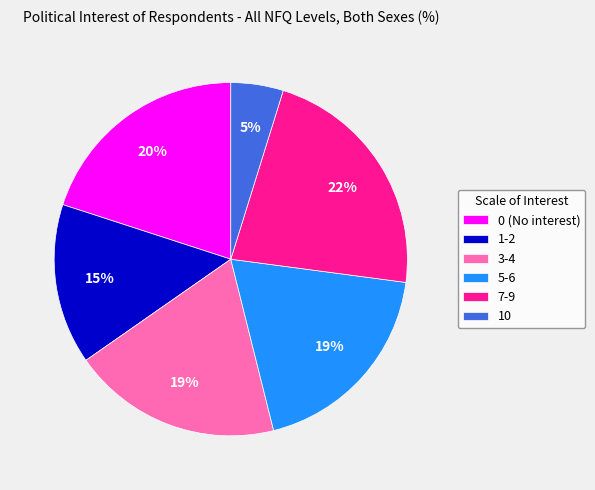

What percentage is the 1-2 slice, to the nearest percent?

15%